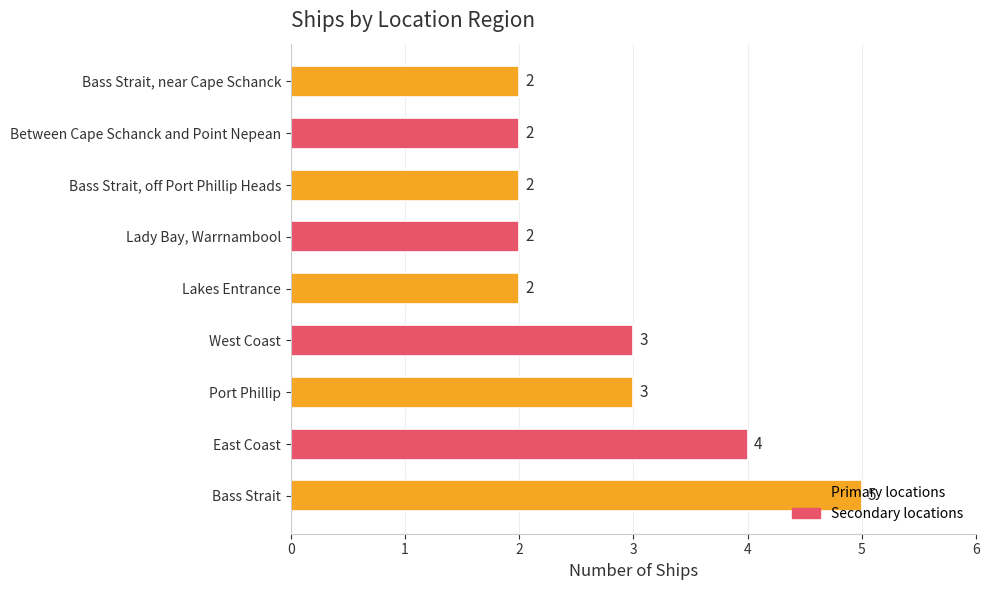

What is the average value?

3